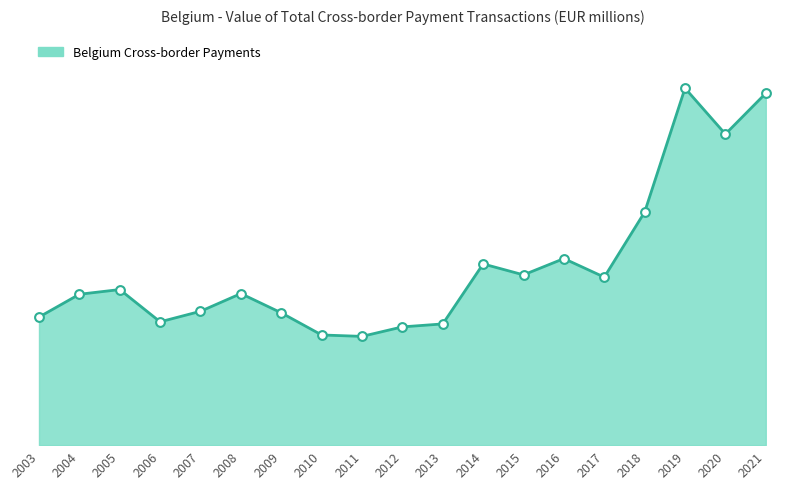

What is the change in value from 2003 to 2019?

+1914818.5